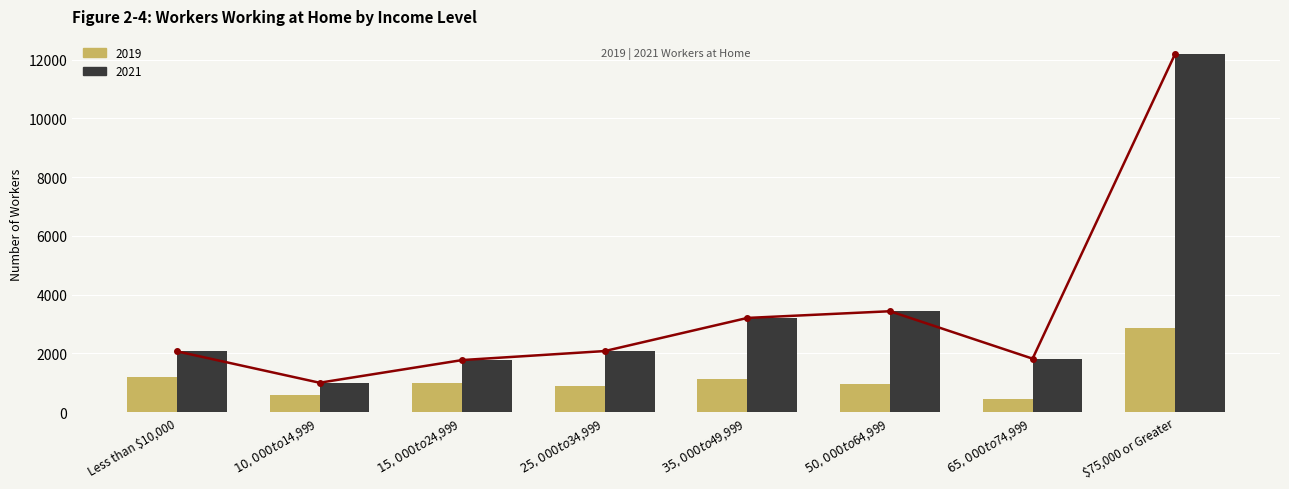

Which series has the widest spread of values?

2021